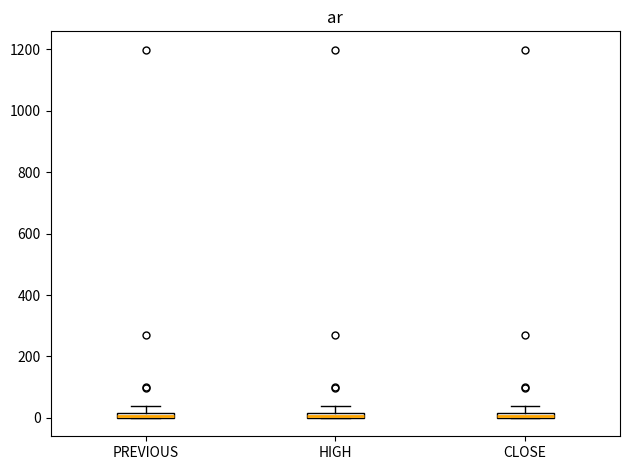

Where is the lower edge of the box for HIGH on the y-axis? The values are not printed on the chart, so give them approximately, as read against the axis.

0